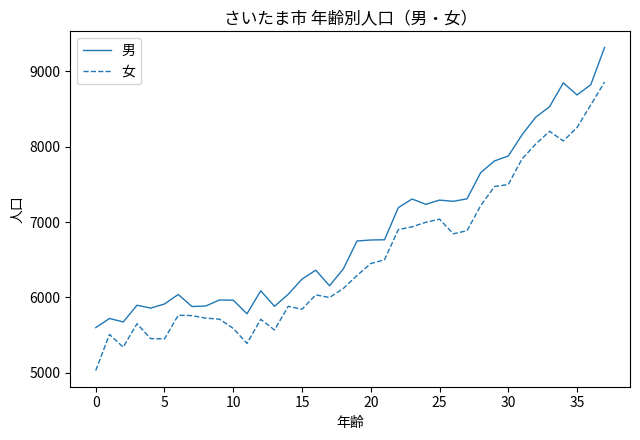

List the series in order of their overall mean, lowest first.

女, 男